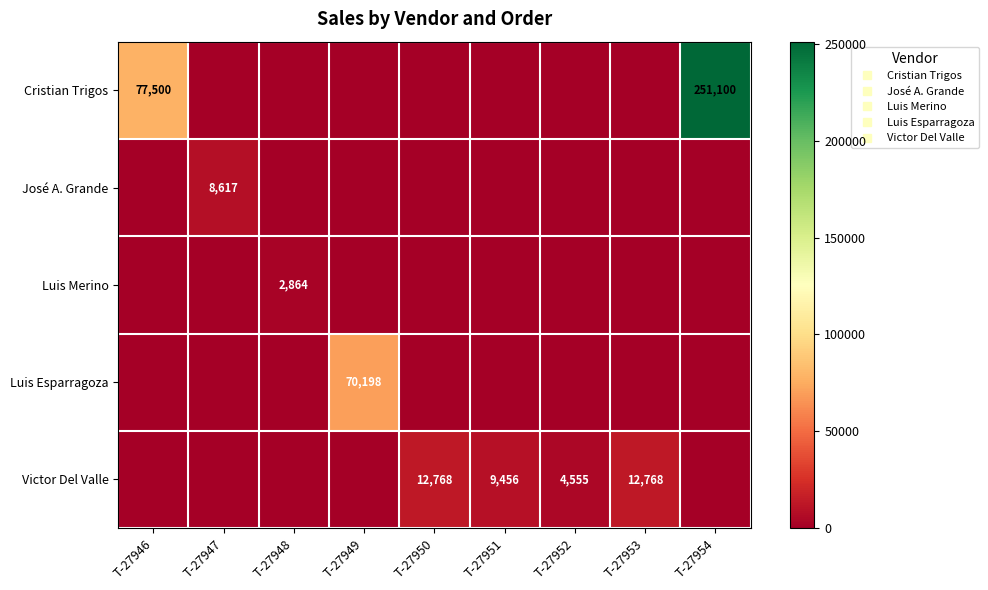

The value of Victor Del Valle at T-27953 is 12768.0. True or false?

True